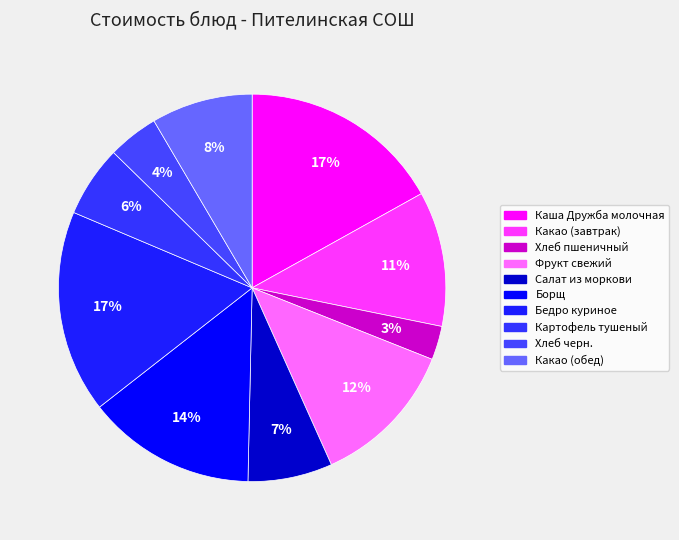

Rank the categories by value from lowest to highest.

Хлеб пшеничный, Хлеб черн., Картофель тушеный, Салат из моркови, Какао (обед), Какао (завтрак), Фрукт свежий, Борщ, Каша Дружба молочная, Бедро куриное